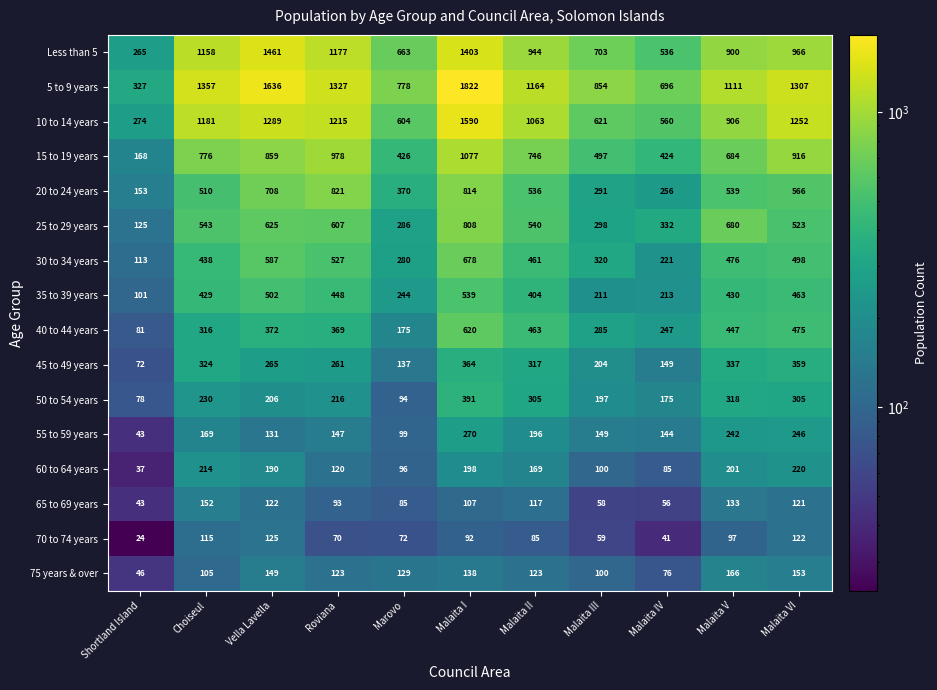

Rank the series at Malaita IV from lowest to highest value.

70 to 74 years, 65 to 69 years, 75 years & over, 60 to 64 years, 55 to 59 years, 45 to 49 years, 50 to 54 years, 35 to 39 years, 30 to 34 years, 40 to 44 years, 20 to 24 years, 25 to 29 years, 15 to 19 years, Less than 5, 10 to 14 years, 5 to 9 years